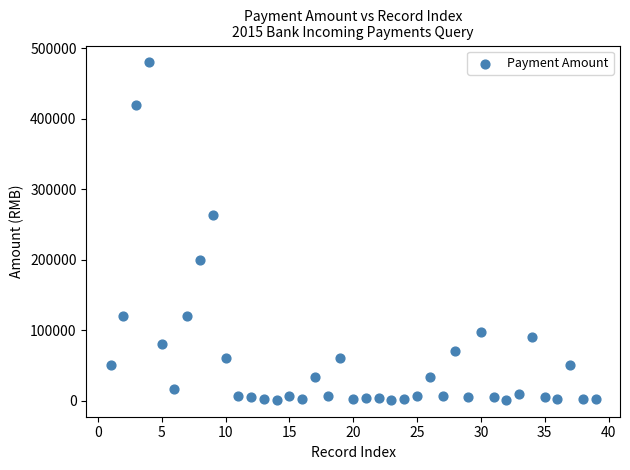

What is the range of Y values (max minus min)?

479000.0